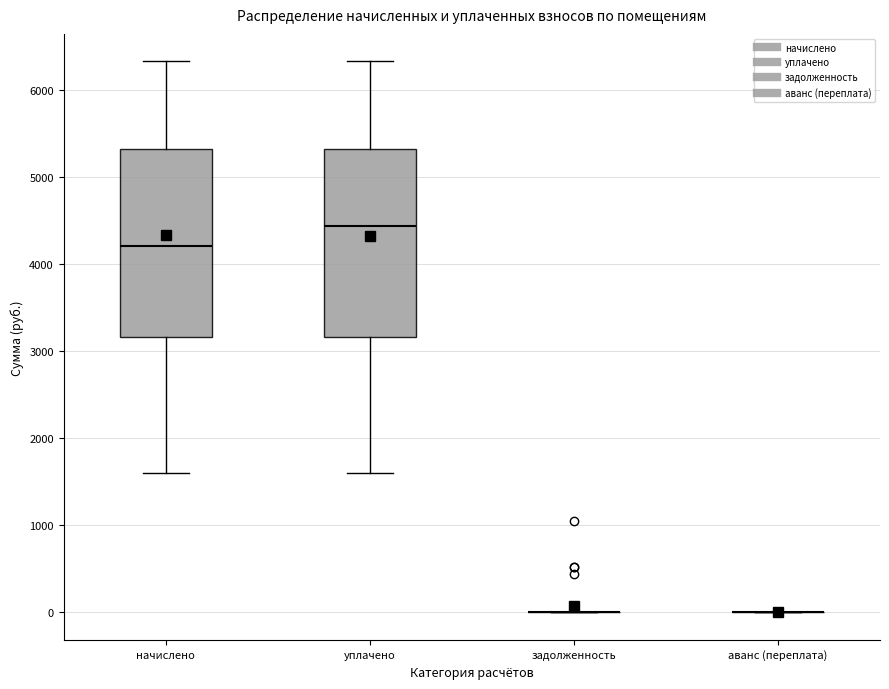

Reading left to right, read every box against the y-axis: the position of its median line, the range the box covers, and the ends of its whiskers. The values are not printed on the chart, so give them approximately, as read against the axis.

начислено: median 4200, box 3200 to 5300, whiskers 1600 to 6300
уплачено: median 4400, box 3200 to 5300, whiskers 1600 to 6300
задолженность: box collapsed to a line at 0, whiskers 0 to 0
аванс (переплата): box collapsed to a line at 0, whiskers 0 to 0